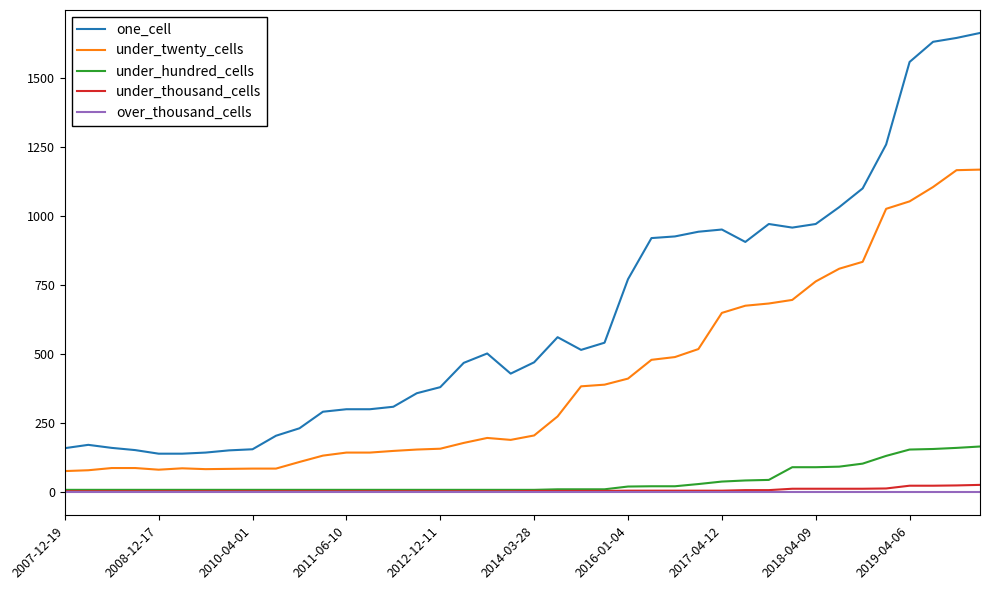

True or false: one_cell and under_thousand_cells intersect in this chart.

False